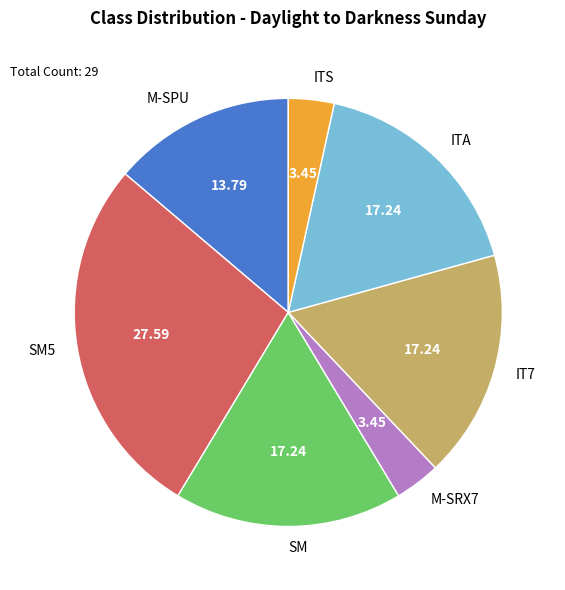

Is there any slice that represents more than half of the pie?

No